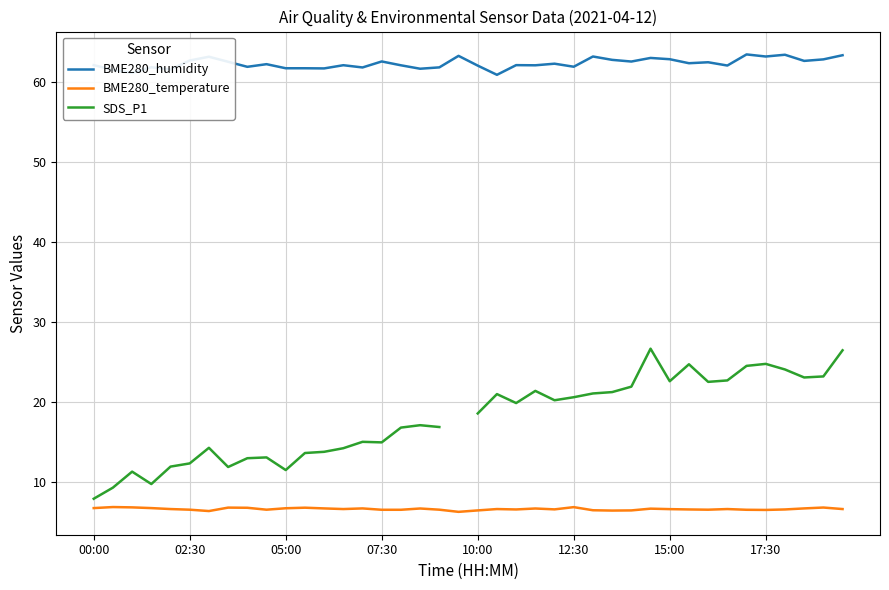

What is the approximate value of BME280_temperature at 15:00?

6.6